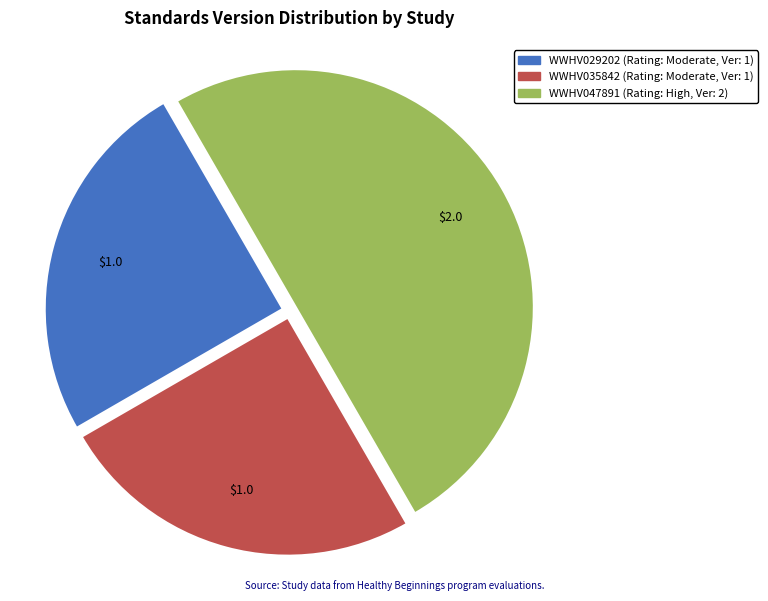

Does WWHV029202 represent more than half of the total?

No